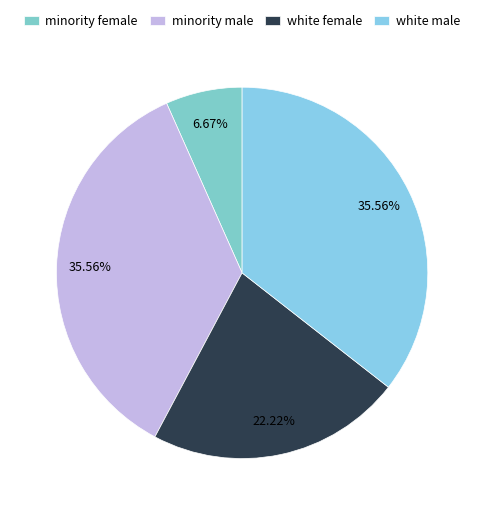

How many segments does this pie chart have?

4